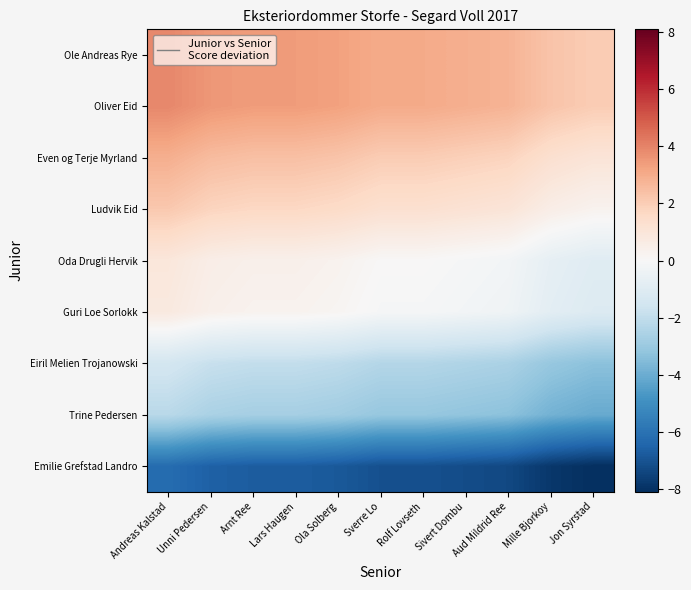

At Ola Solberg, list the series in order from smallest to largest.

Emilie Grefstad Landro, Trine Pedersen, Eiril Melien Trojanowski, Guri Loe Sorlokk, Oda Drugli Hervik, Ludvik Eid, Even og Terje Myrland, Ole Andreas Rye, Oliver Eid